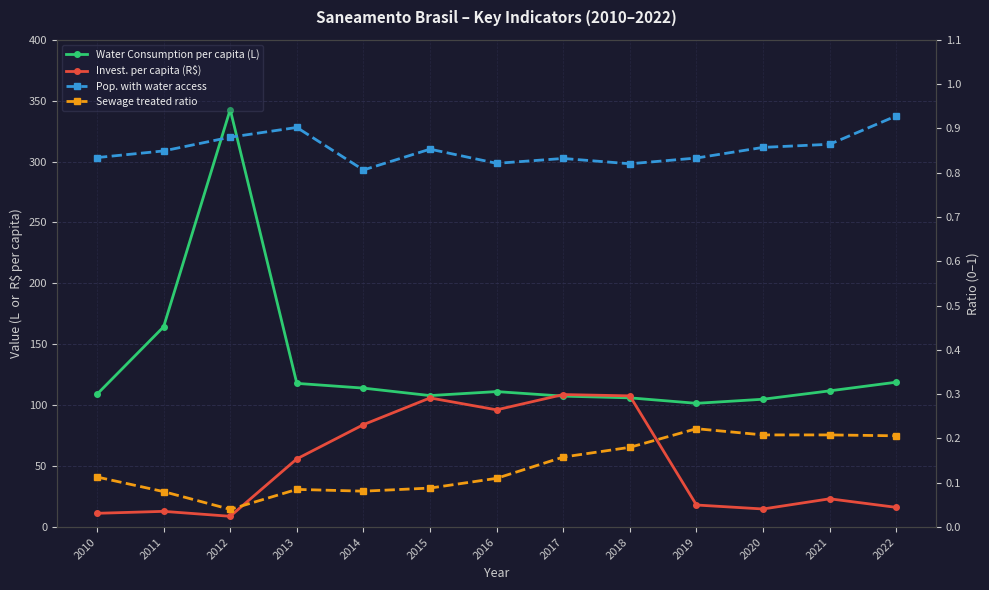

What is the value of the Invest. per capita (R$) point at the 3rd from the left?

8.8